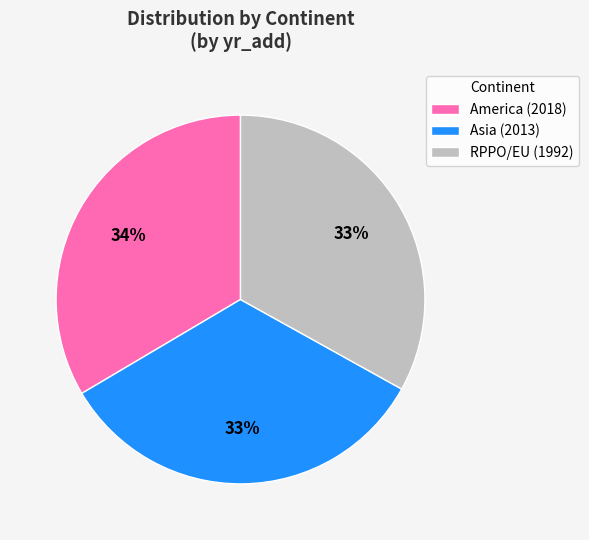

Approximately how many times larger is the value at Asia (2013) compared to RPPO/EU (1992)?

1.0